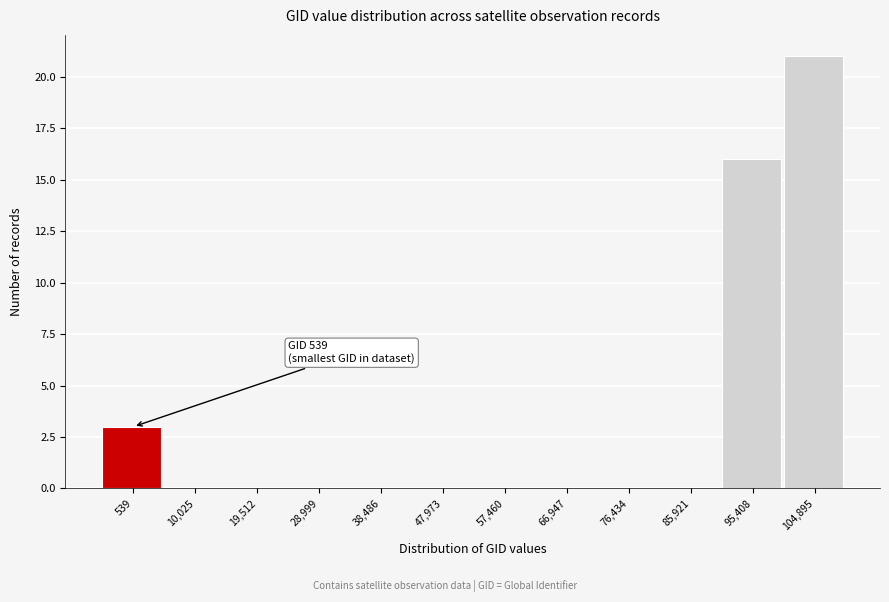

Reading right to left, transcribe all the data shown in this chart.

104,895=21	95,408=16	85,921=0	76,434=0	66,947=0	57,460=0	47,973=0	38,486=0	28,999=0	19,512=0	10,025=0	539=3